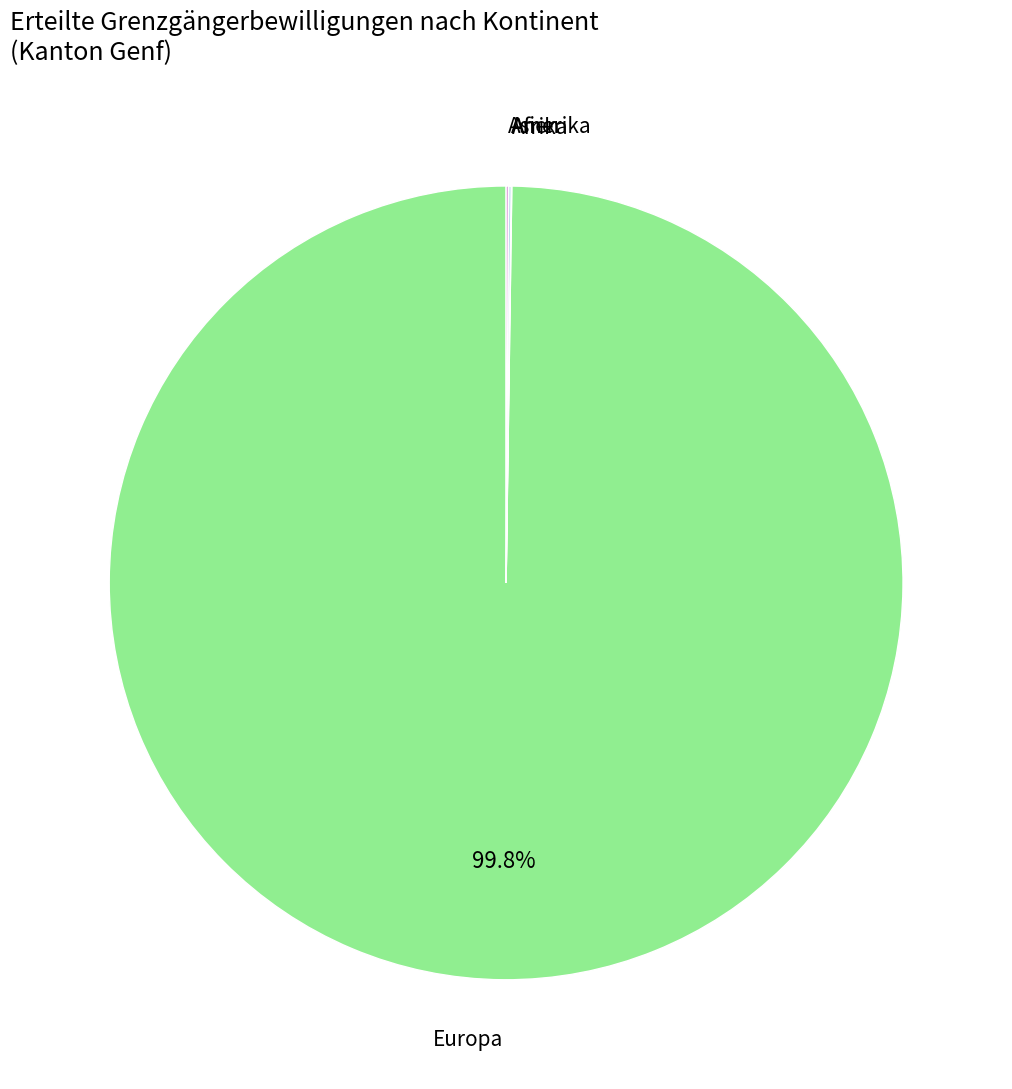

Which category has the smallest portion of the pie?

Ozeanien